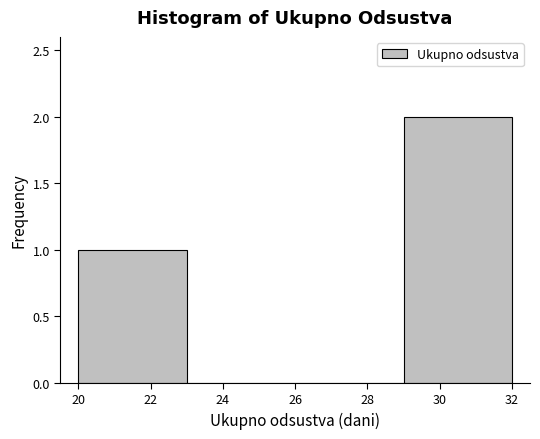

Reading left to right, transcribe this chart: for each bar, give the range it covers on the x-axis and its height. The values are not printed on the chart, so give them approximately, as read against the axis.

20 to 23: 1
23 to 26: 0
26 to 29: 0
29 to 32: 2